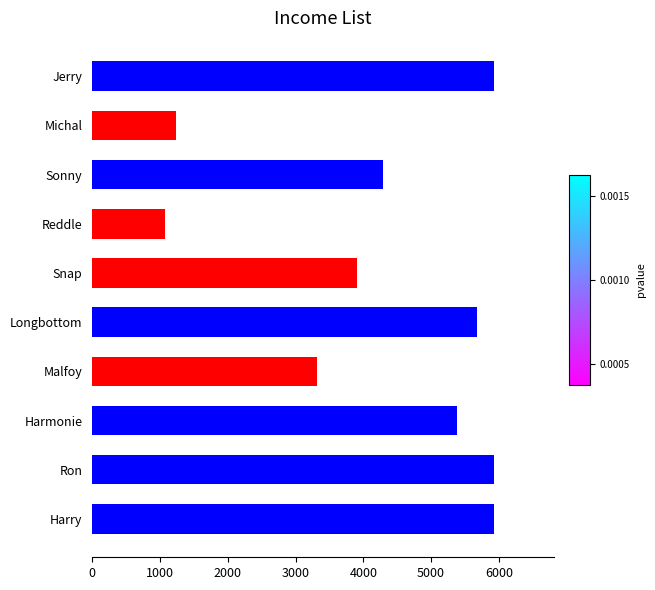

What is the smallest value displayed?

1076.9